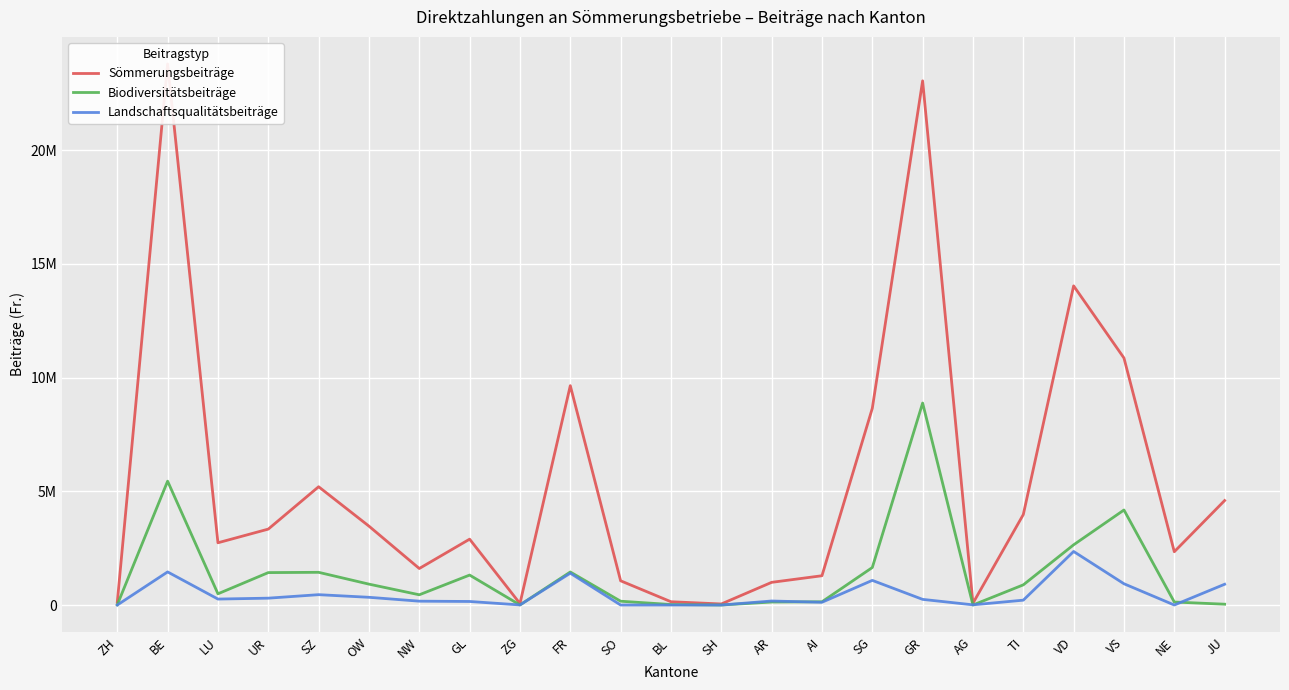

Which series has the largest total across all categories?

Sömmerungsbeiträge